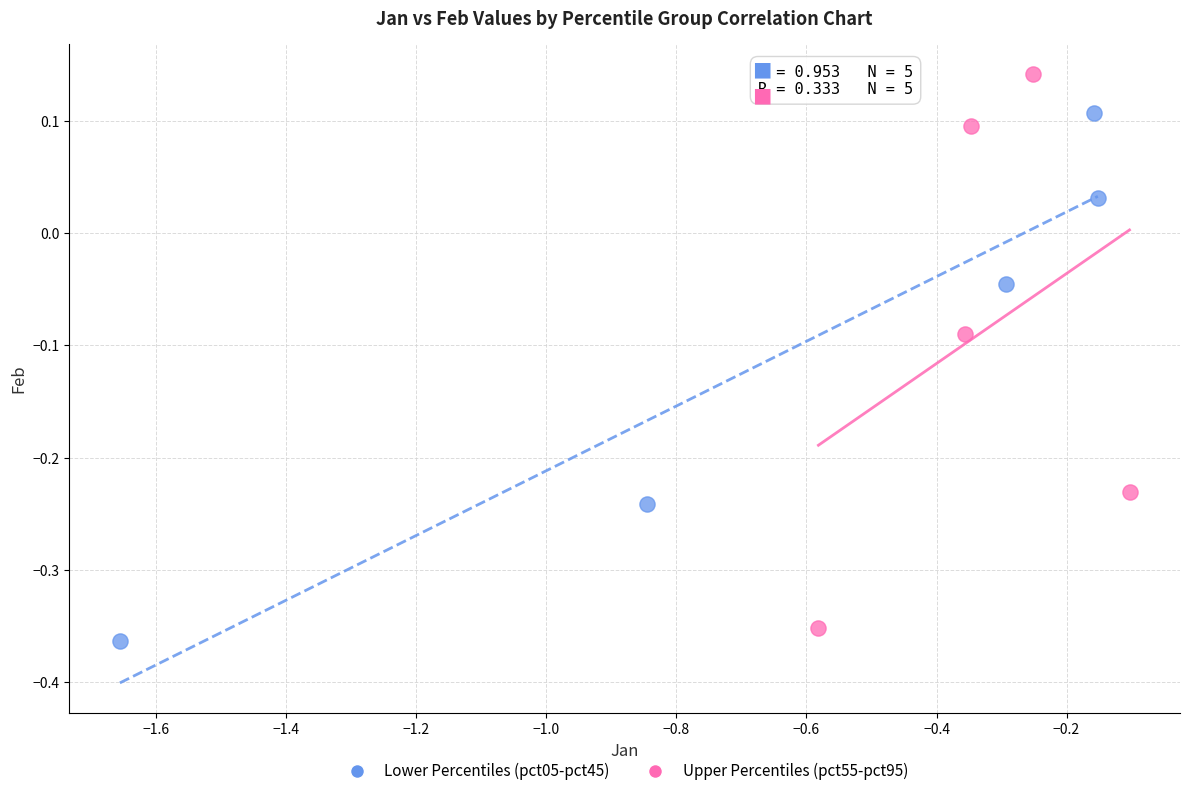

Which series reaches the maximum Y coordinate?

Upper Percentiles (pct55-pct95)